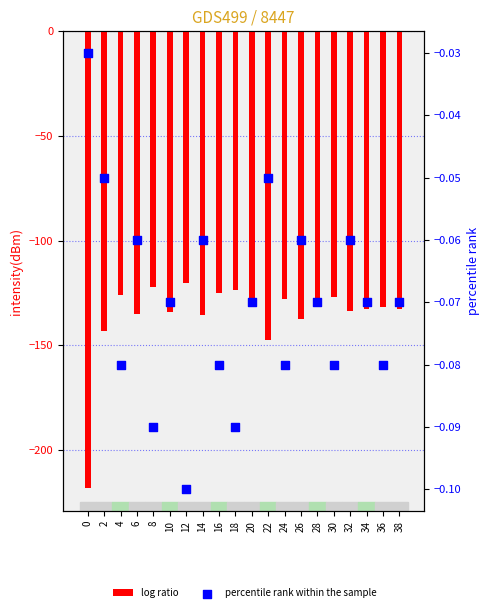

Which series contains the highest Y value?

percentile rank within the sample